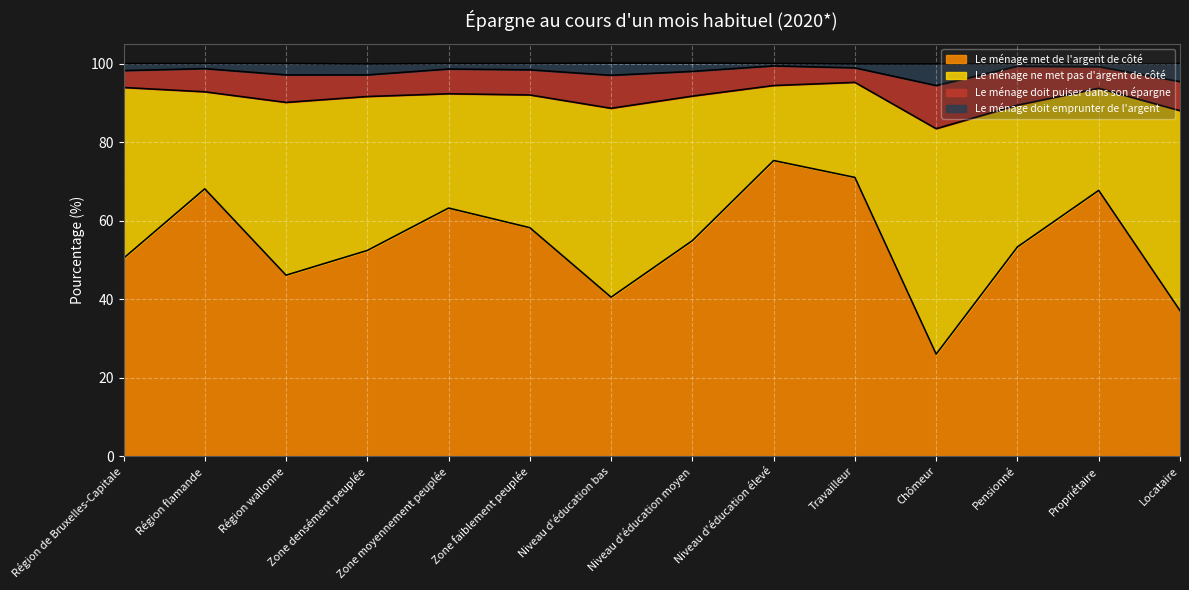

At which label does Le ménage met de l'argent de côté first exceed 54?

Région flamande